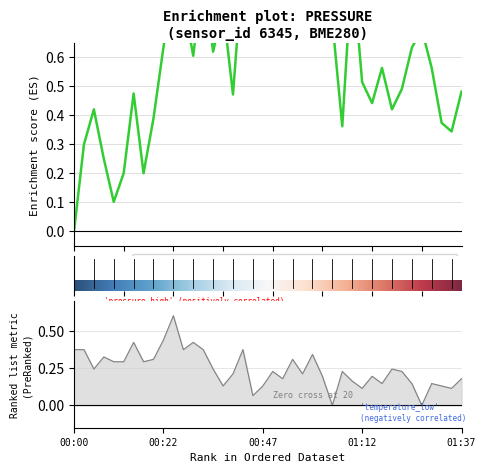

The value of pressure at 00:57 is 0.9. True or false?

True